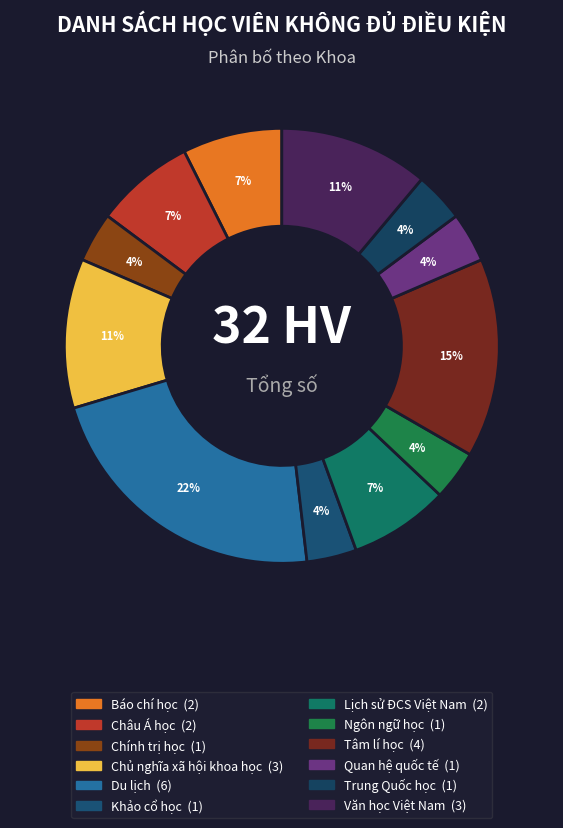

Which slice is the largest?

Du lịch